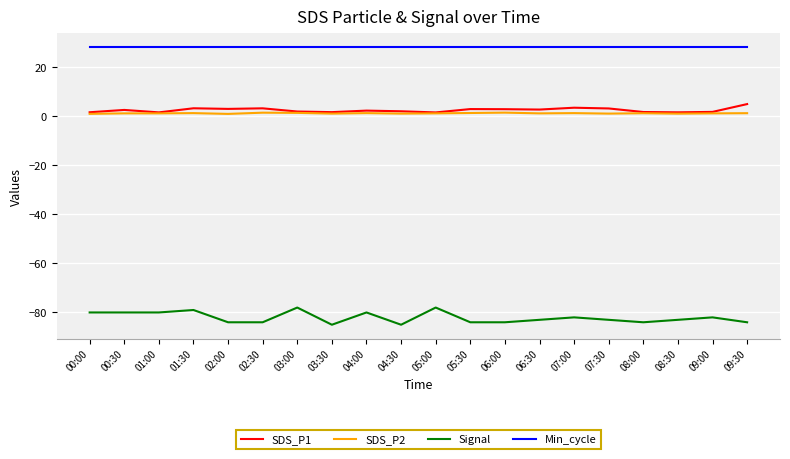

Rank the series at 06:30 from lowest to highest value.

Signal, SDS_P2, SDS_P1, Min_cycle